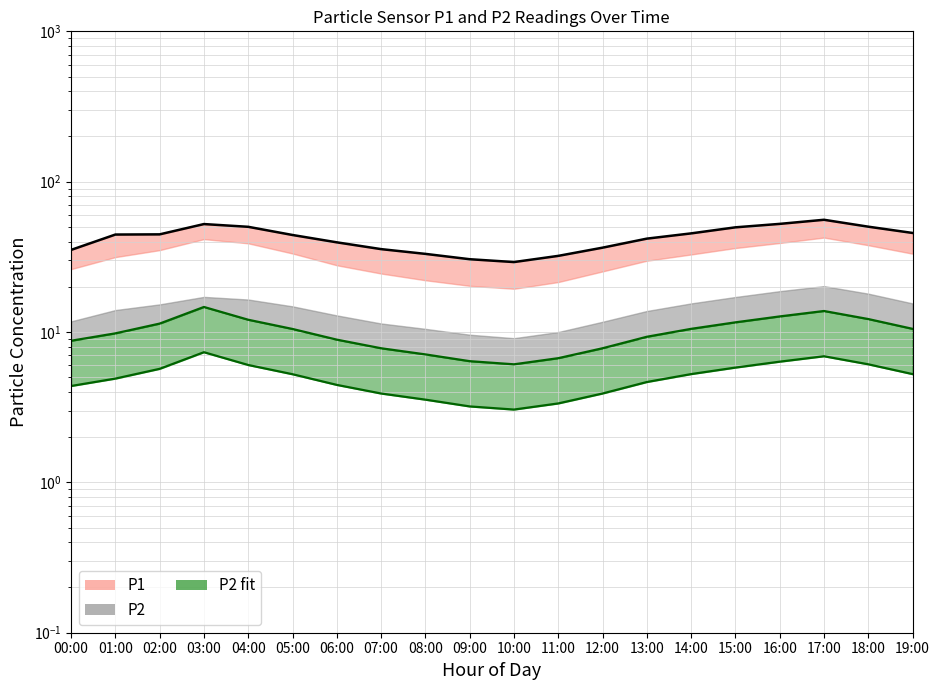

Reading right to left, transcribe all the data shown in this chart.

P1: 19:00=45.6	18:00=50.2	17:00=55.8	16:00=52.4	15:00=49.7	14:00=45.3	13:00=41.8	12:00=36.4	11:00=32.1	10:00=29.2	09:00=30.5	08:00=33.1	07:00=35.6	06:00=39.5	05:00=44.2	04:00=50.1	03:00=52.2	02:00=44.6	01:00=44.5	00:00=35.2
P1_lower: 19:00=10.5	18:00=12.2	17:00=13.8	16:00=12.7	15:00=11.6	14:00=10.5	13:00=9.3	12:00=7.8	11:00=6.7	10:00=6.1	09:00=6.4	08:00=7.1	07:00=7.8	06:00=8.9	05:00=10.5	04:00=12.1	03:00=14.7	02:00=11.4	01:00=9.8	00:00=8.8
P2: 19:00=5.2	18:00=6.1	17:00=6.9	16:00=6.3	15:00=5.8	14:00=5.2	13:00=4.7	12:00=3.9	11:00=3.4	10:00=3.0	09:00=3.2	08:00=3.5	07:00=3.9	06:00=4.5	05:00=5.2	04:00=6.0	03:00=7.3	02:00=5.7	01:00=4.9	00:00=4.4